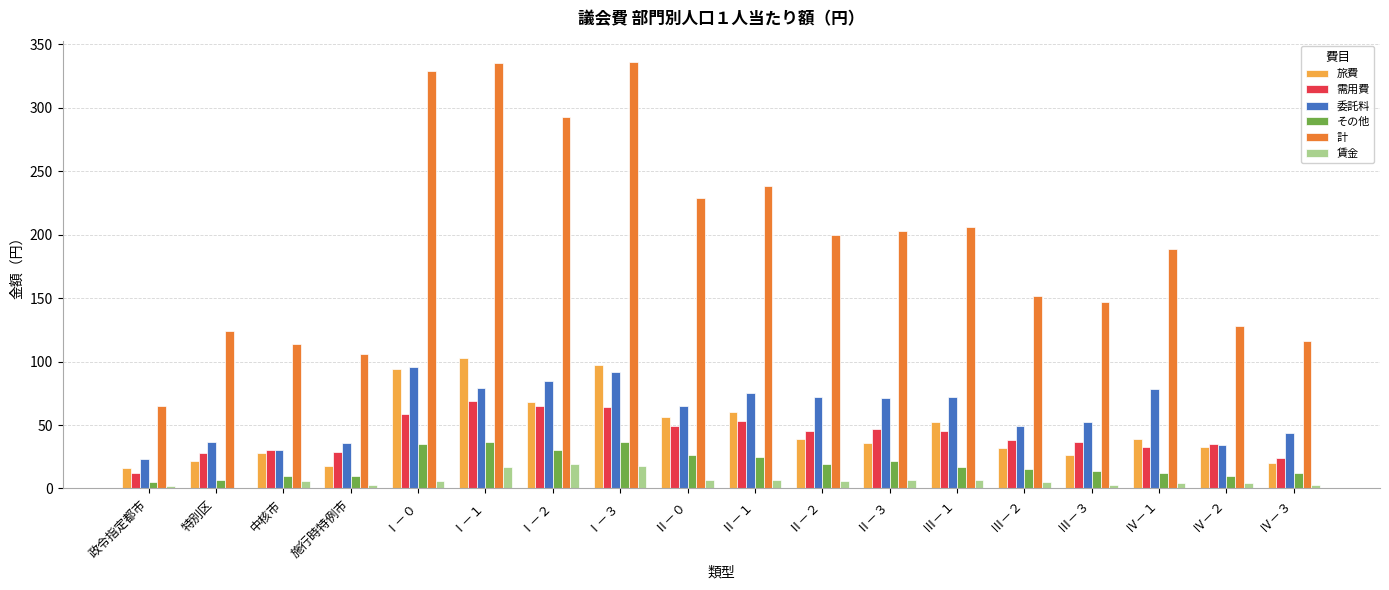

How many groups of bars are there?

18